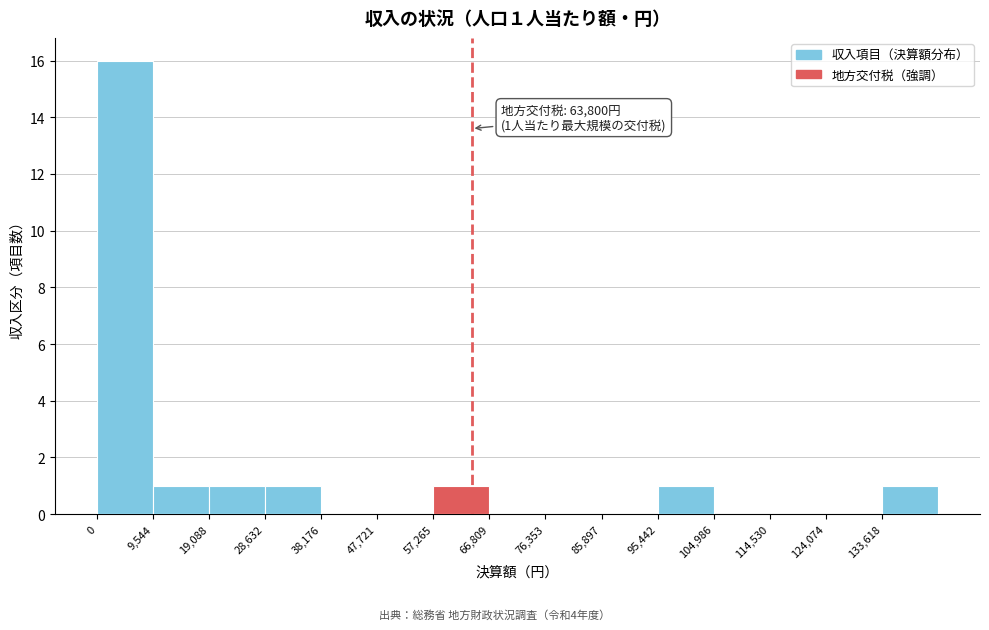

Over which range of the x-axis is the bar tallest?

0 to 10000